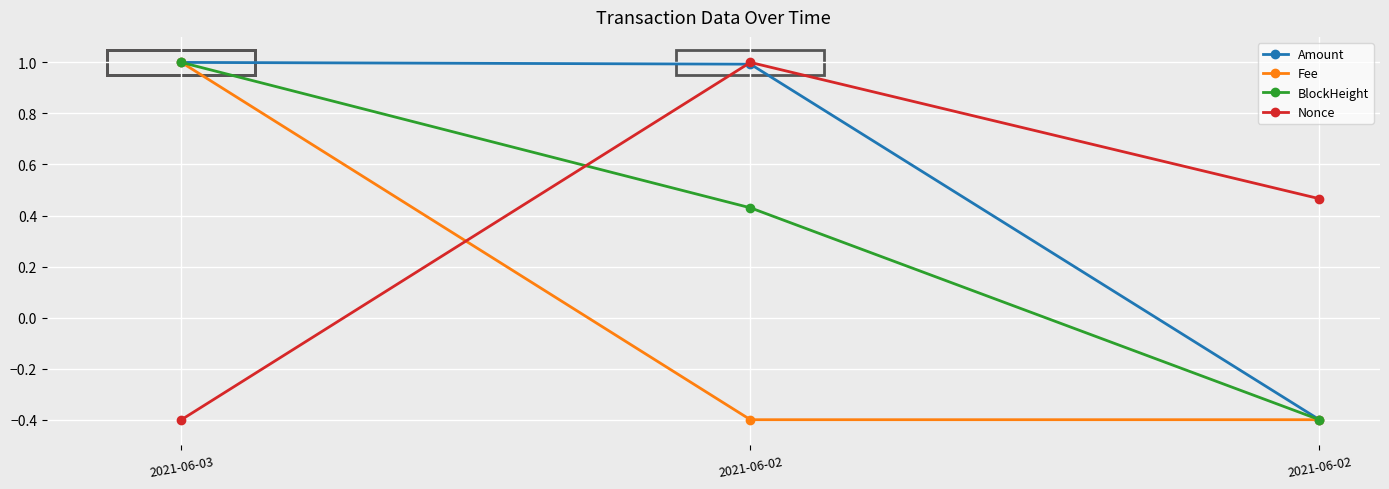

Reading left to right, list all the values displayed in this chart.

Amount: 2021-06-03=1.0	2021-06-02=1.0	2021-06-02=-0.4
Fee: 2021-06-03=1.0	2021-06-02=-0.4	2021-06-02=-0.4
BlockHeight: 2021-06-03=1.0	2021-06-02=0.4	2021-06-02=-0.4
Nonce: 2021-06-03=-0.4	2021-06-02=1.0	2021-06-02=0.5